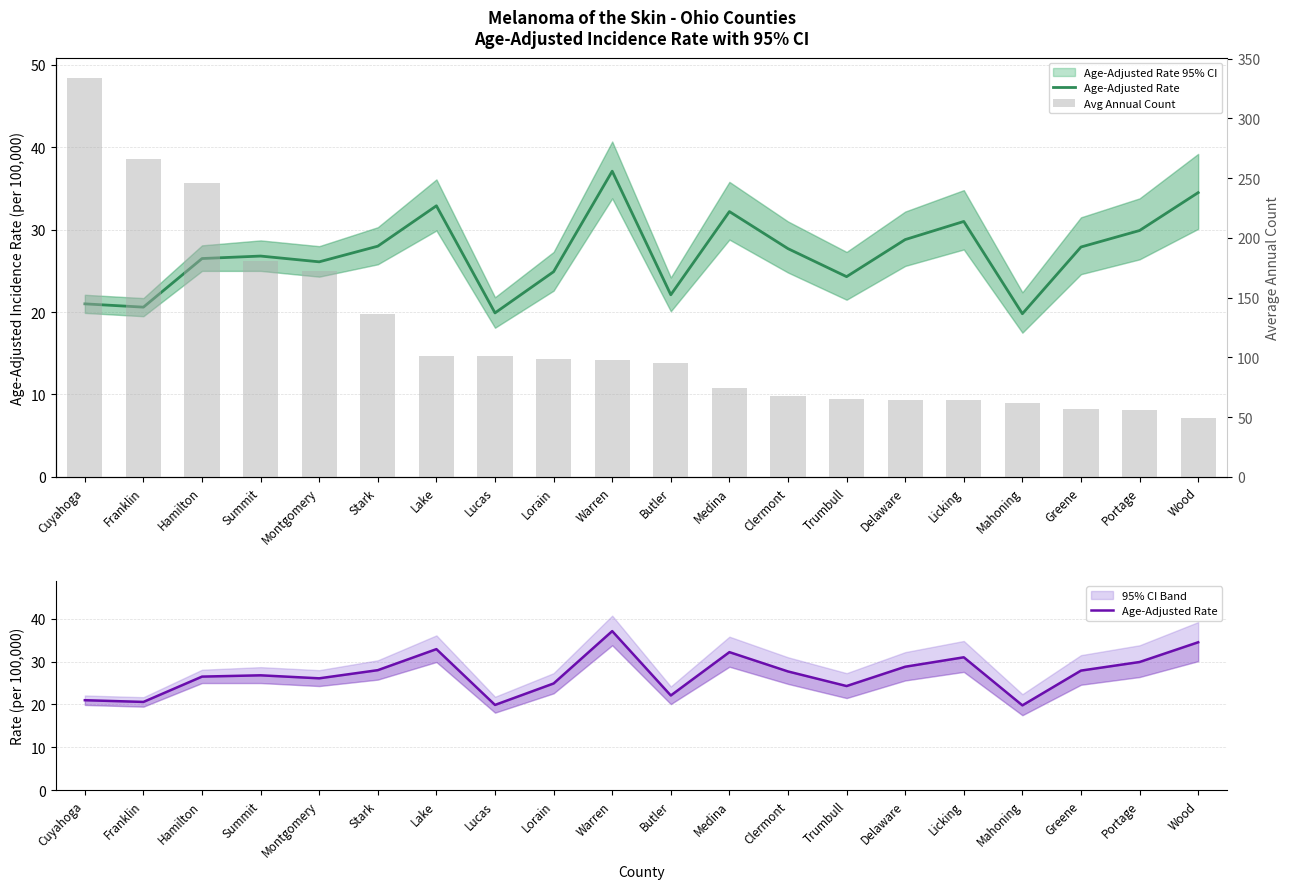

Is it true that Age-Adjusted Rate equals 42.7 at Lorain?

False